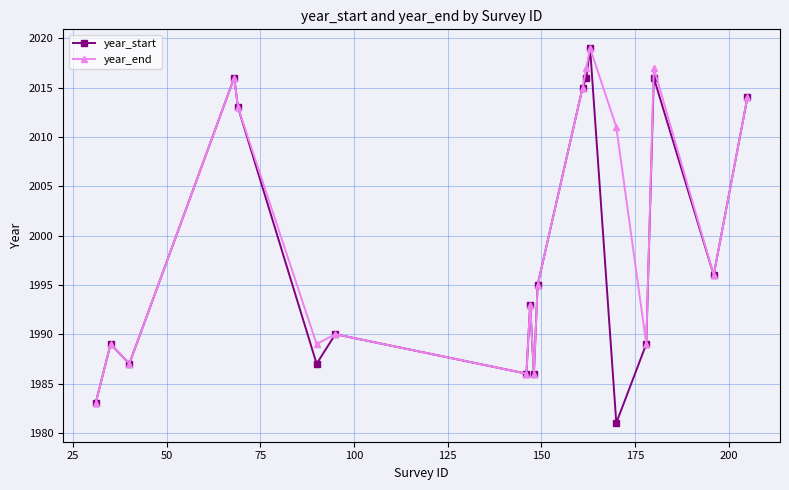

Which series has the largest total across all categories?

year_end